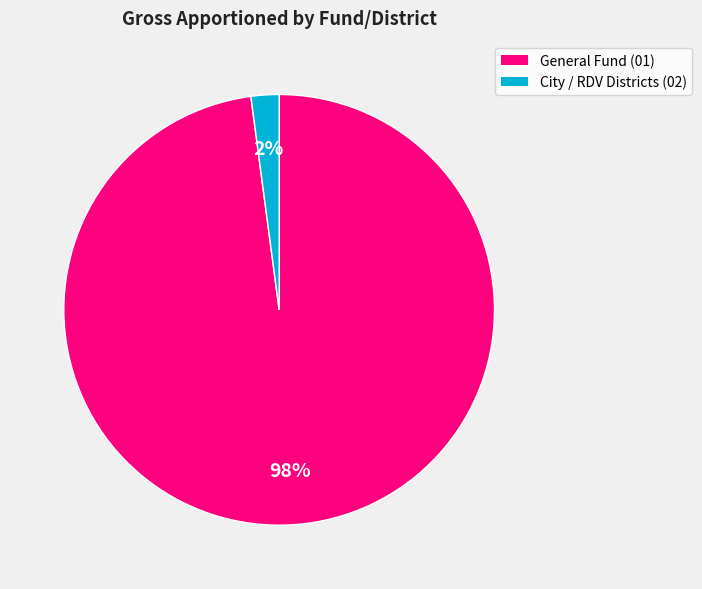

To the nearest percent, what is the difference between the largest and smallest slice percentages?

96%